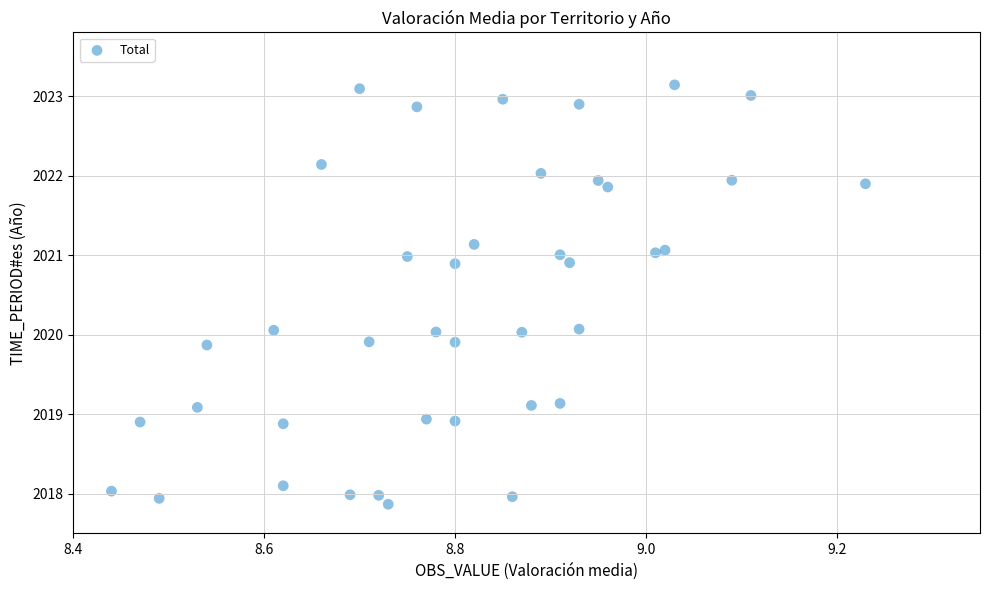

What is the range of Y values (max minus min)?

5.3